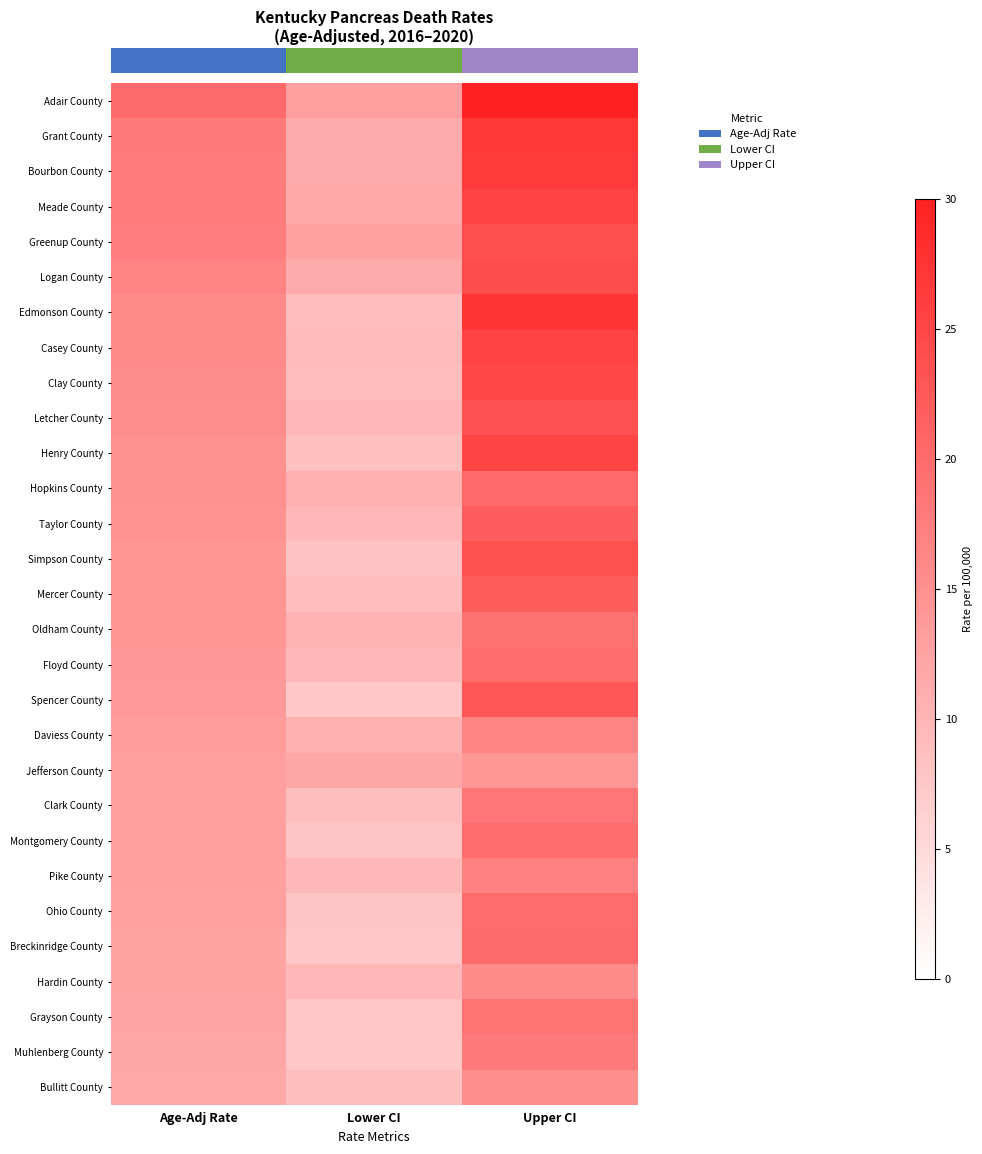

Which has a higher value, Lower CI or Age-Adj Rate?

Age-Adj Rate